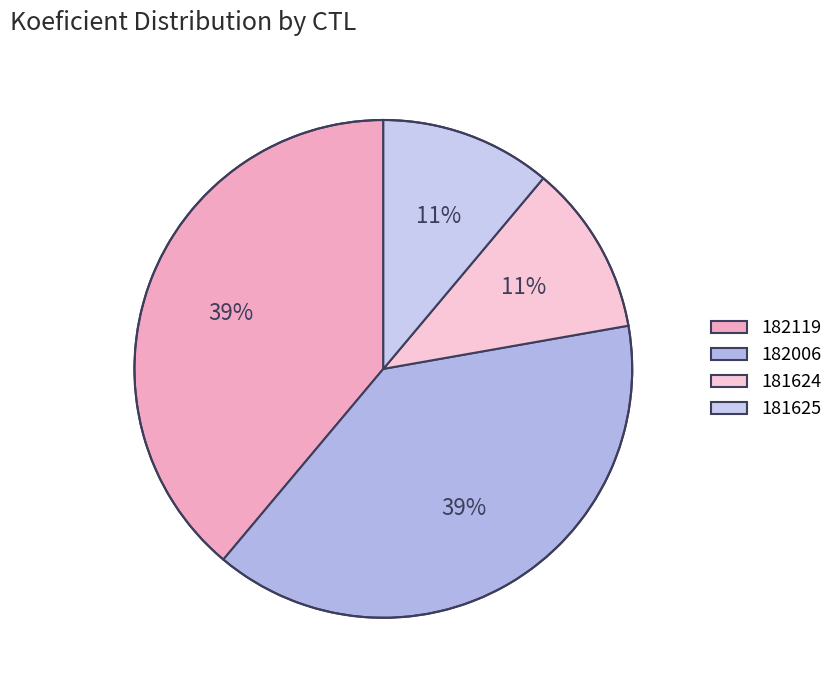

How many slices are in this pie chart?

4